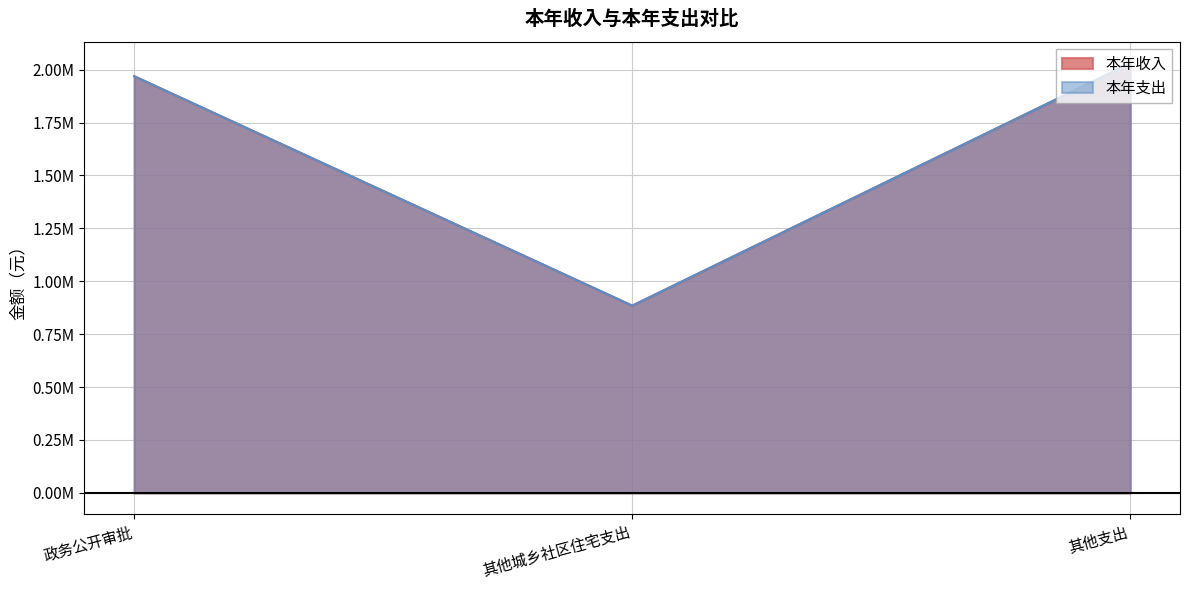

Reading right to left, what are all the values shown in this chart?

本年收入: 2030188.0	884884.8	1968907.4
本年支出: 2030188.0	884884.8	1968907.4